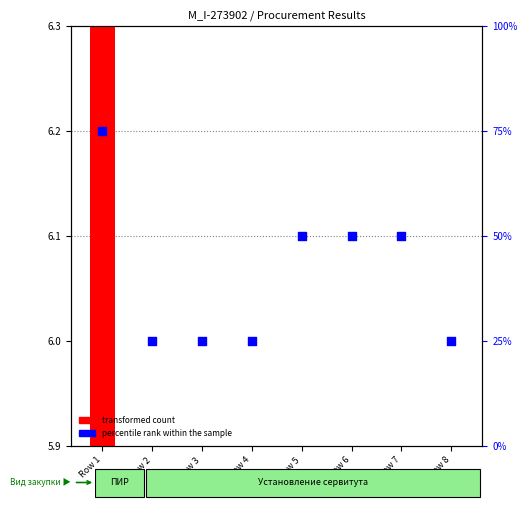

What is the total value across all series at Row 3?

25.0